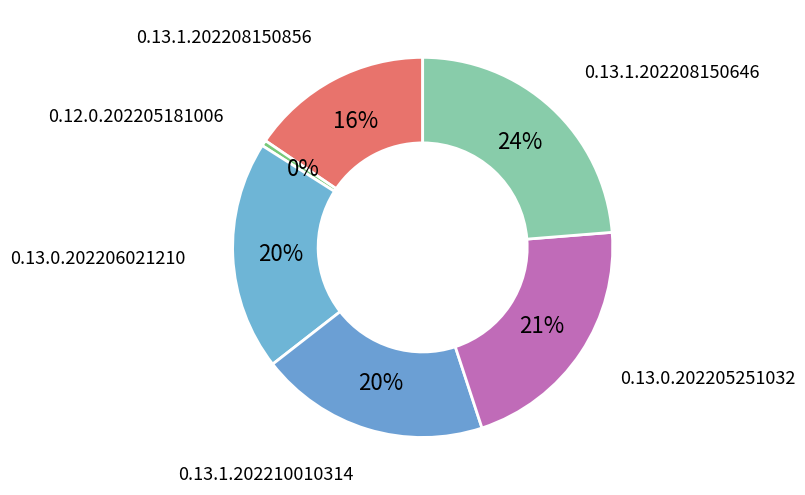

Rank the categories by value from lowest to highest.

0.12.0.202205181006, 0.13.1.202208150856, 0.13.0.202206021210, 0.13.1.202210010314, 0.13.0.202205251032, 0.13.1.202208150646